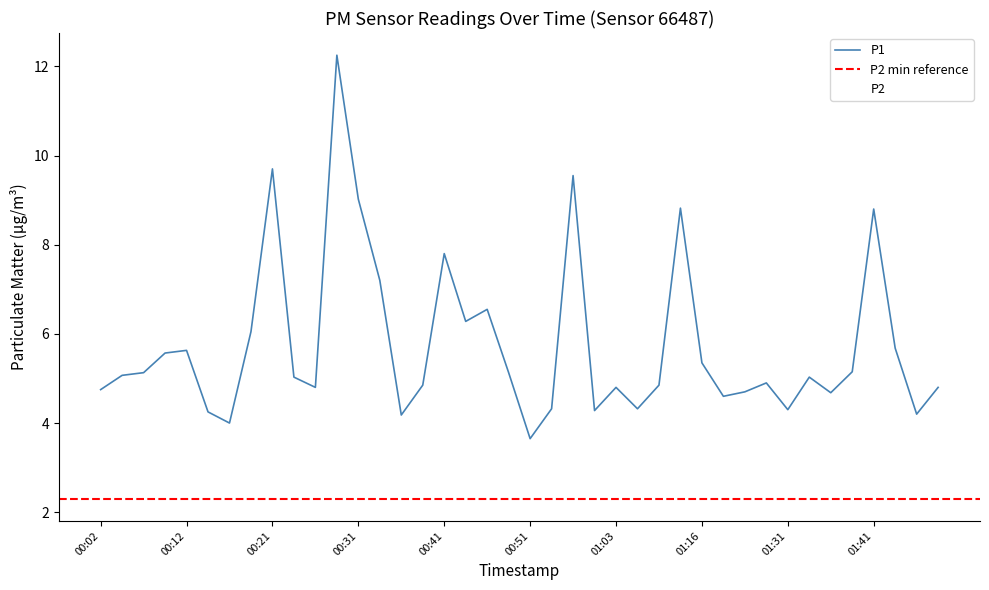

True or false: P2 and P1 intersect in this chart.

False